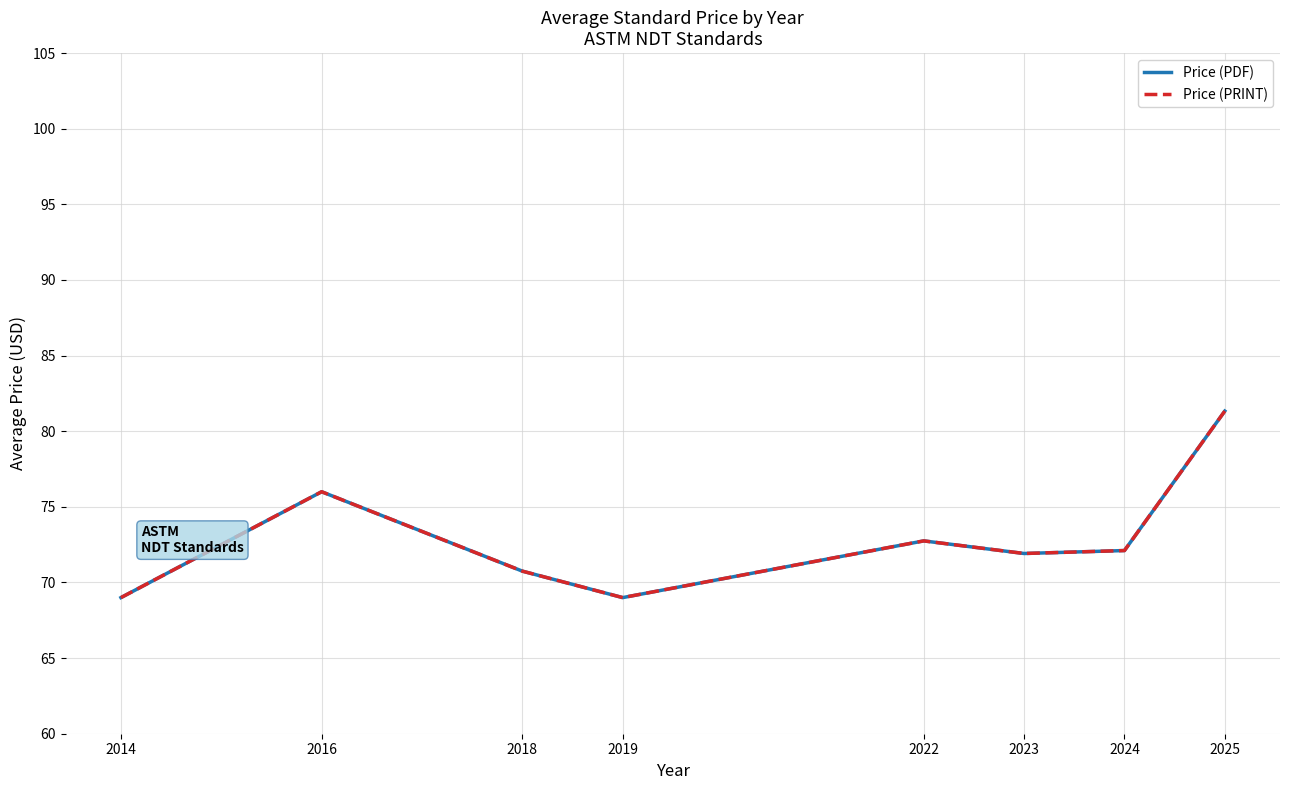

The value of Price (PDF) at 2024 is 72.1. True or false?

True